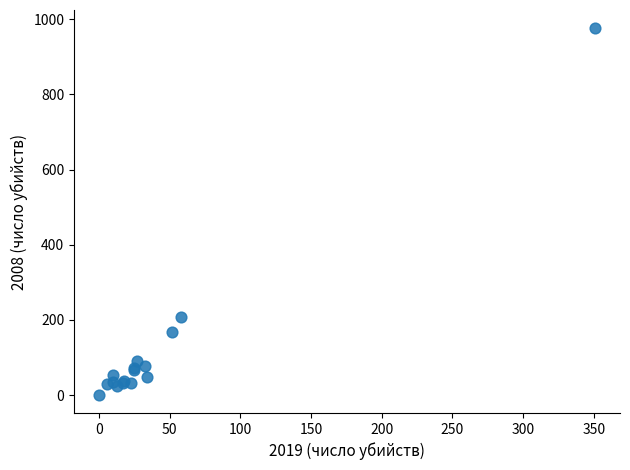

What Y value in the scatter plot is closest to 488?

209